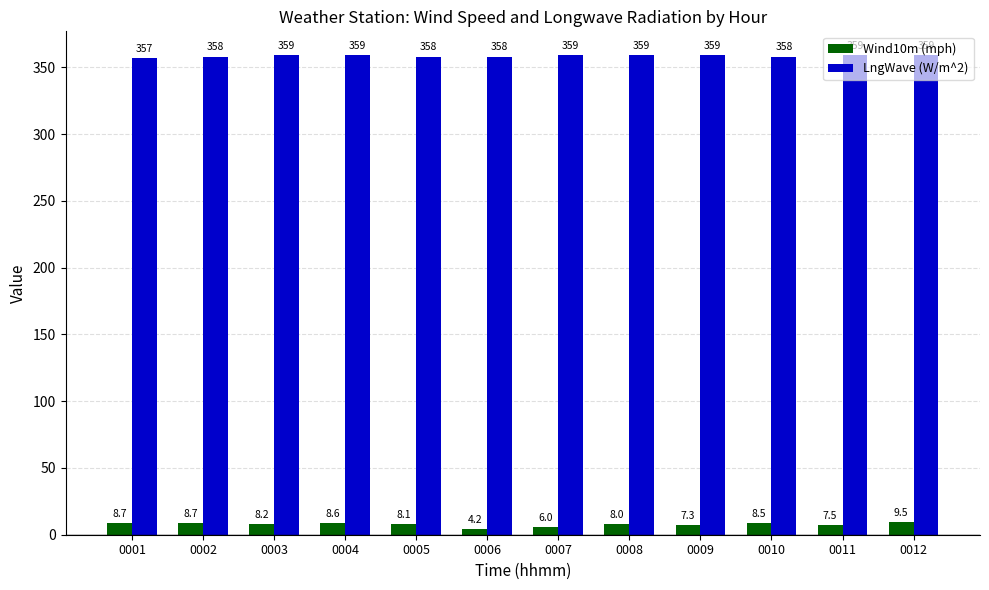

What is the greatest value displayed?

359.0